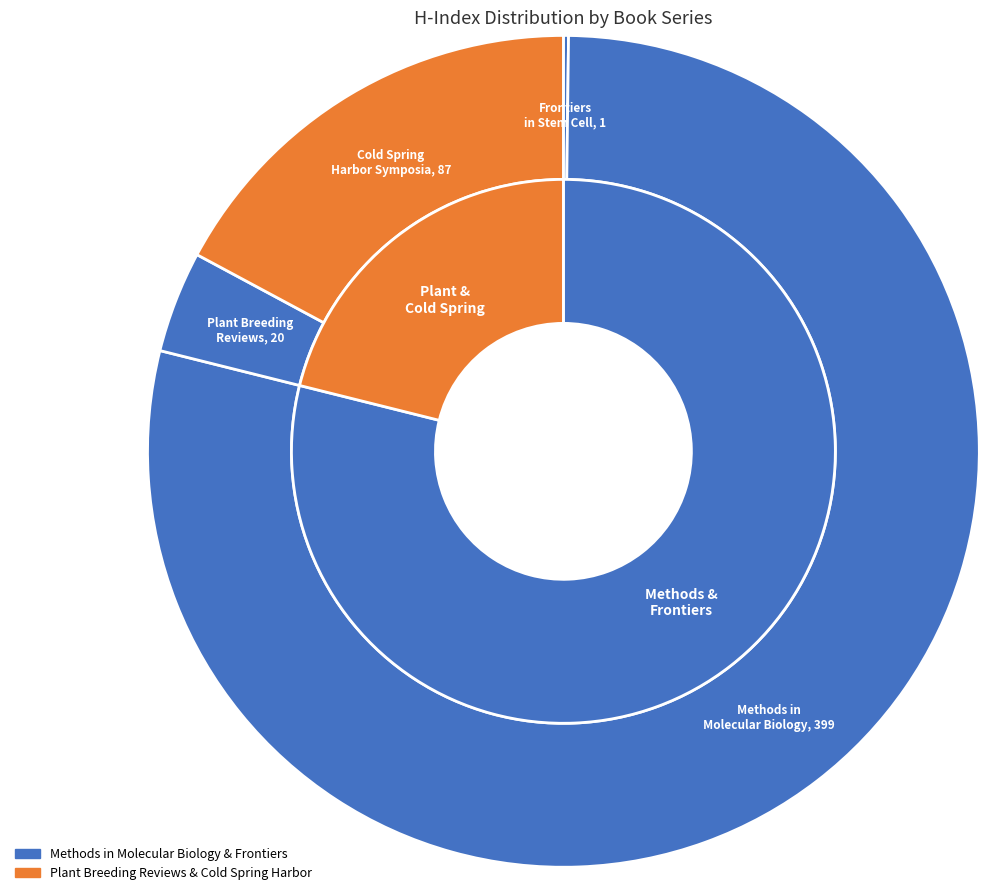

To the nearest percent, what is the average slice percentage?

25%